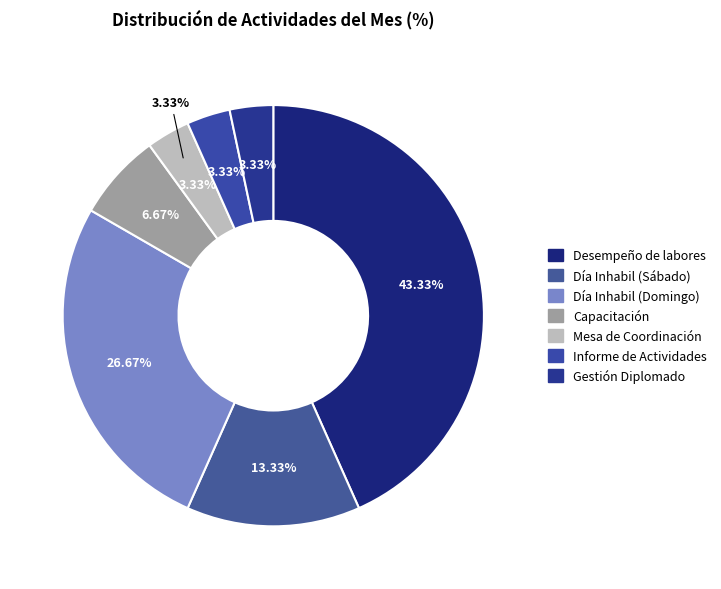

To the nearest percent, what percentage of the pie is Capacitación?

7%